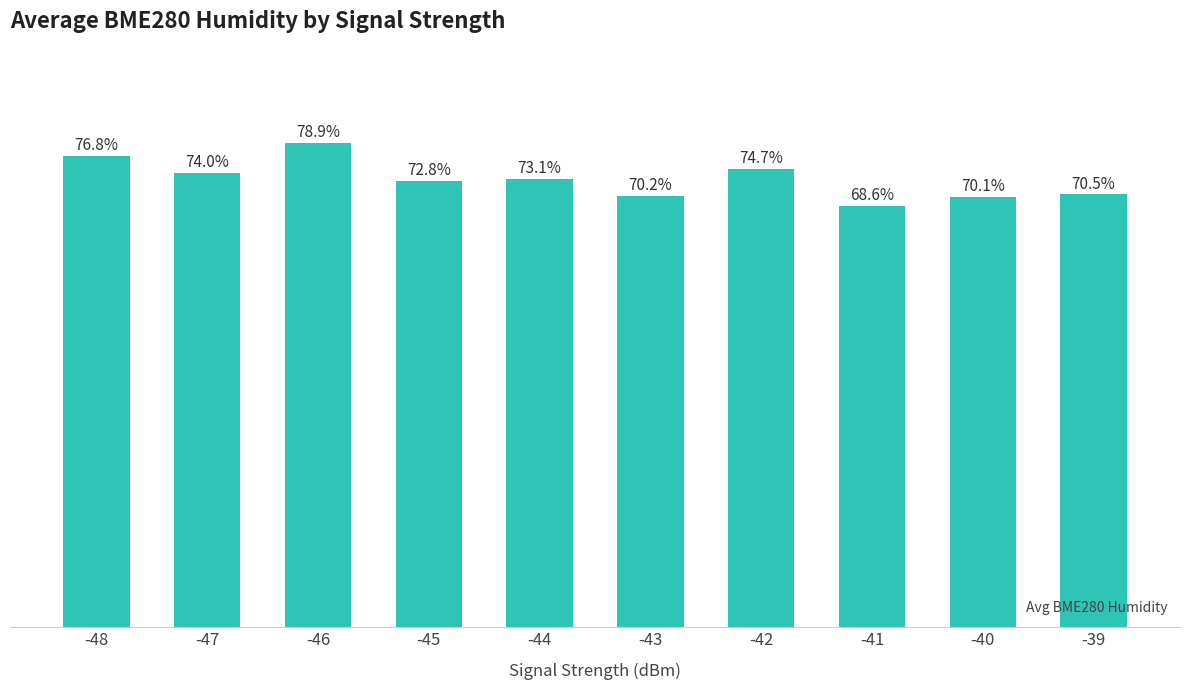

List the labels in order of value, largest first.

-46, -48, -42, -47, -44, -45, -39, -43, -40, -41